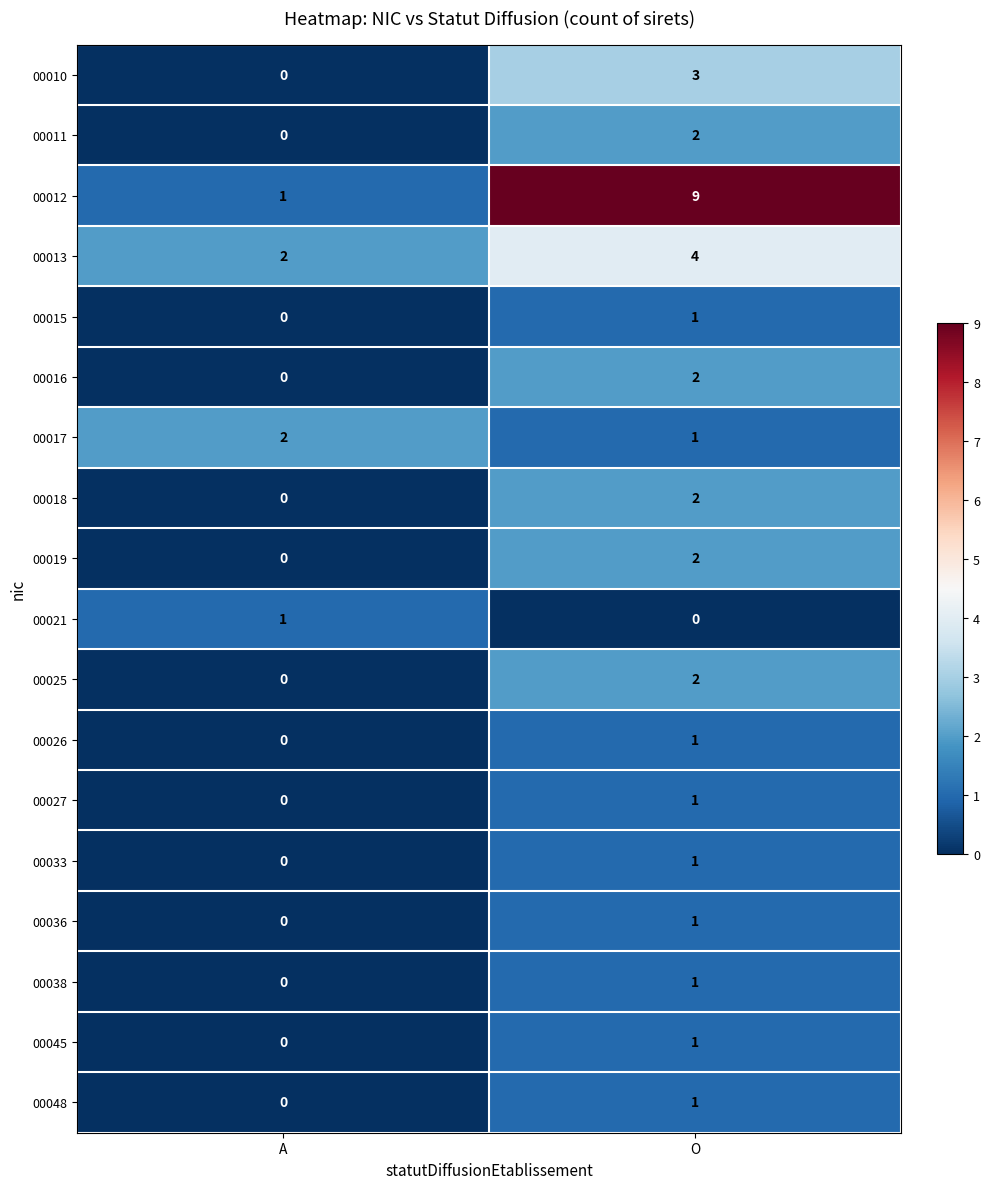

Which category has the lowest value in the 00013 series?

A